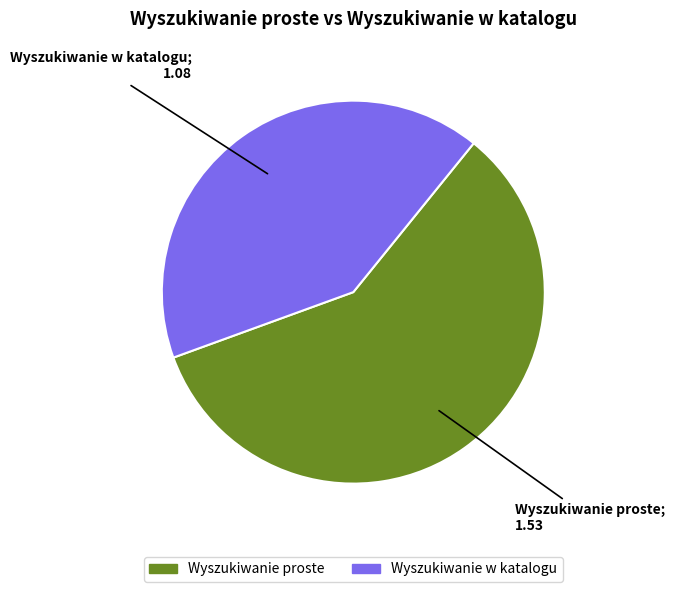

Is there any slice that represents more than half of the pie?

Yes